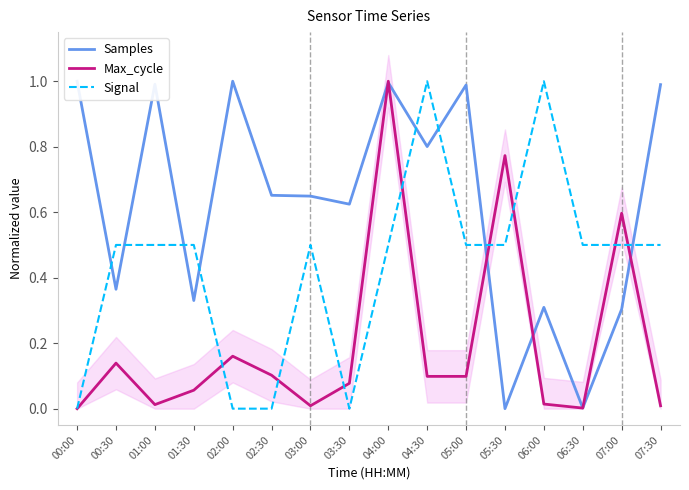

Which series has the largest total across all categories?

Samples